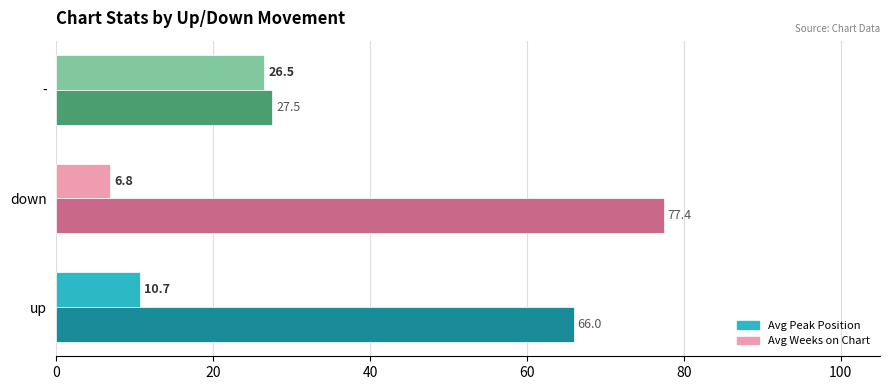

At which category is the sum across all series the highest?

down